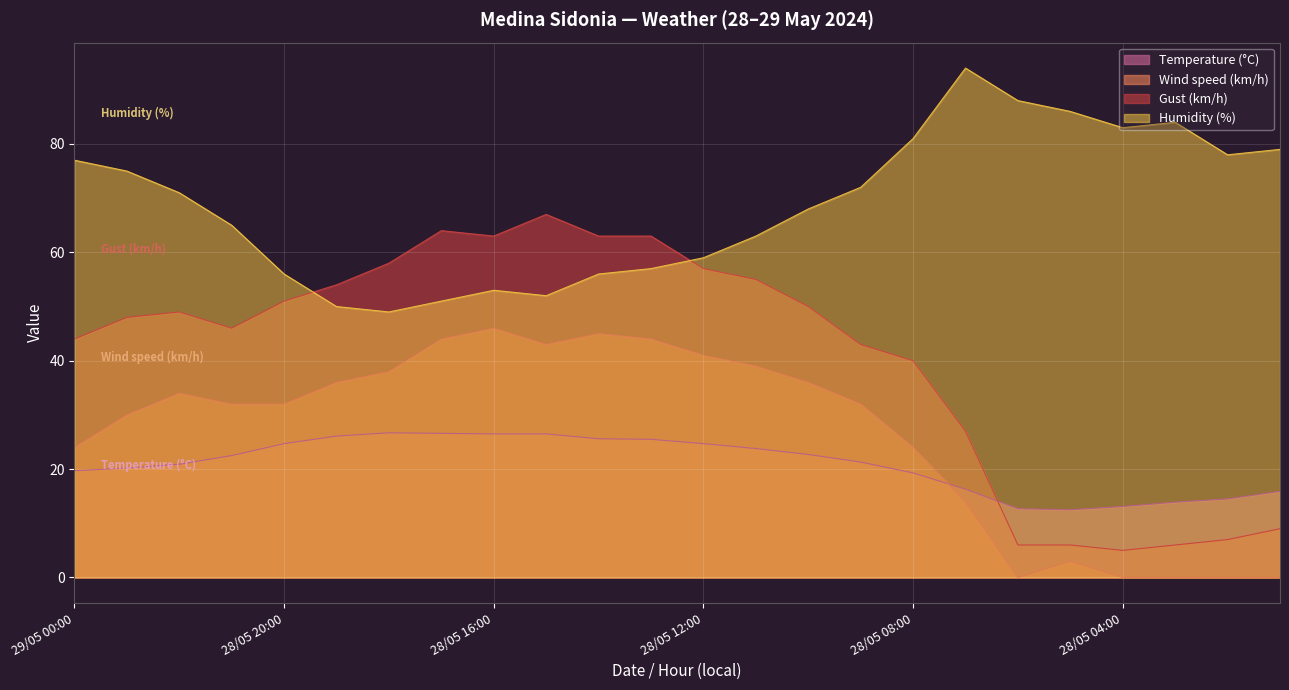

At how many categories does at least one series exceed 38?

24